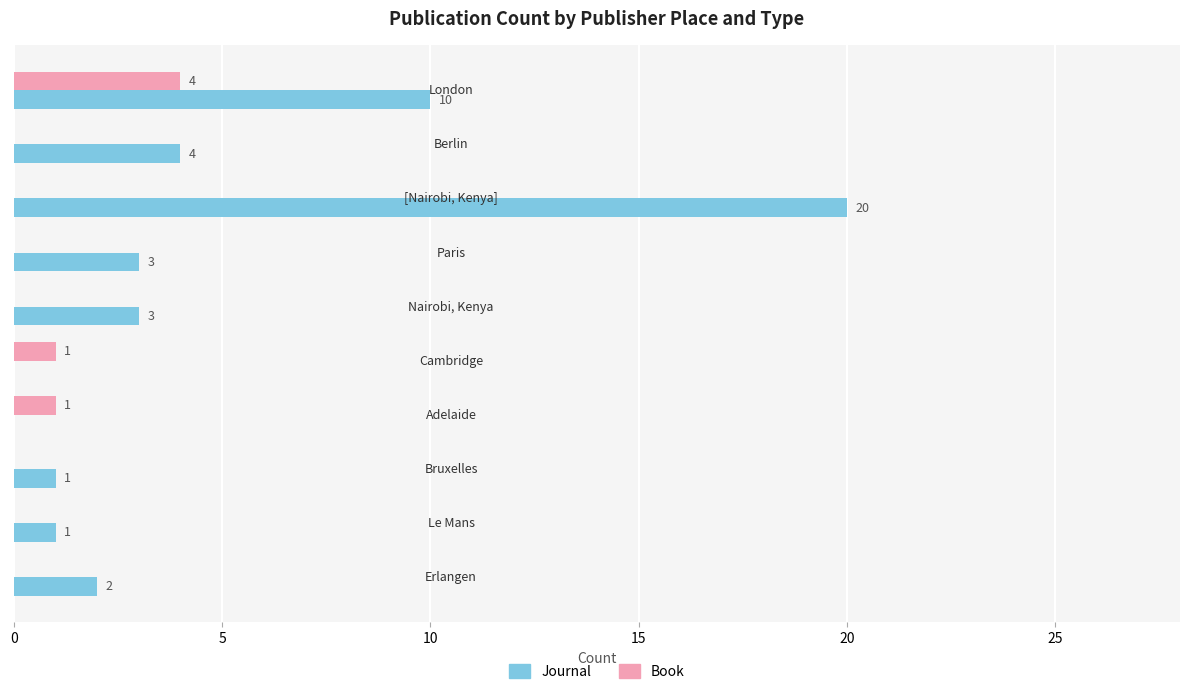

How many series are shown in this chart?

2